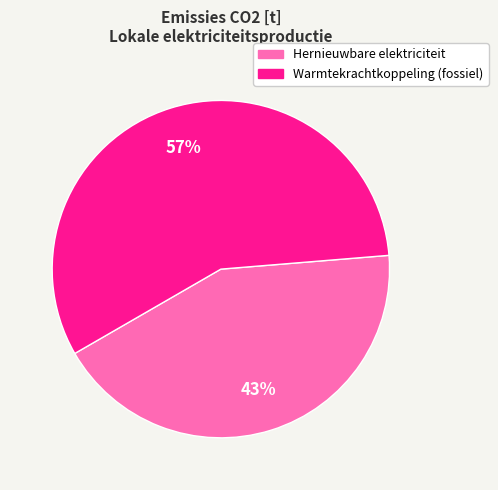

Does any single category account for the majority?

Yes